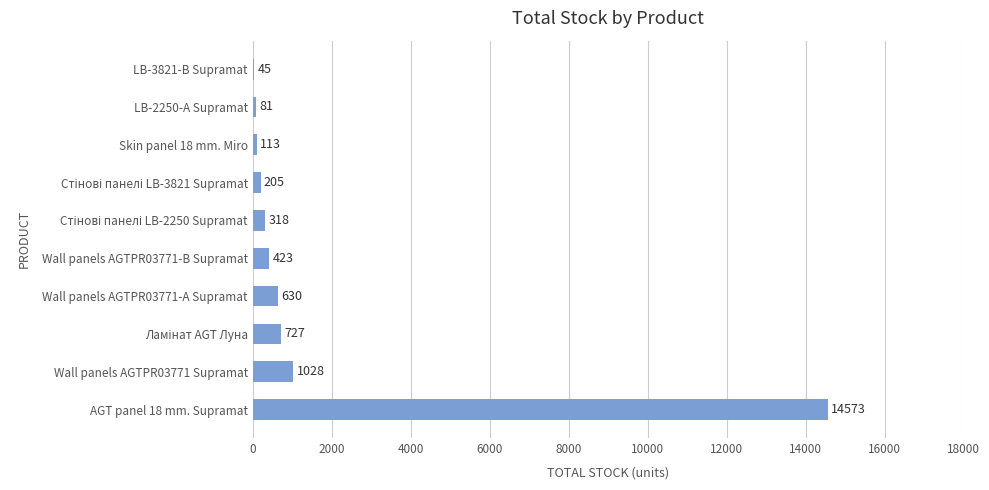

What is the change in value from AGT panel 18 mm. Supramat to Wall panels AGTPR03771 Supramat?

-13545